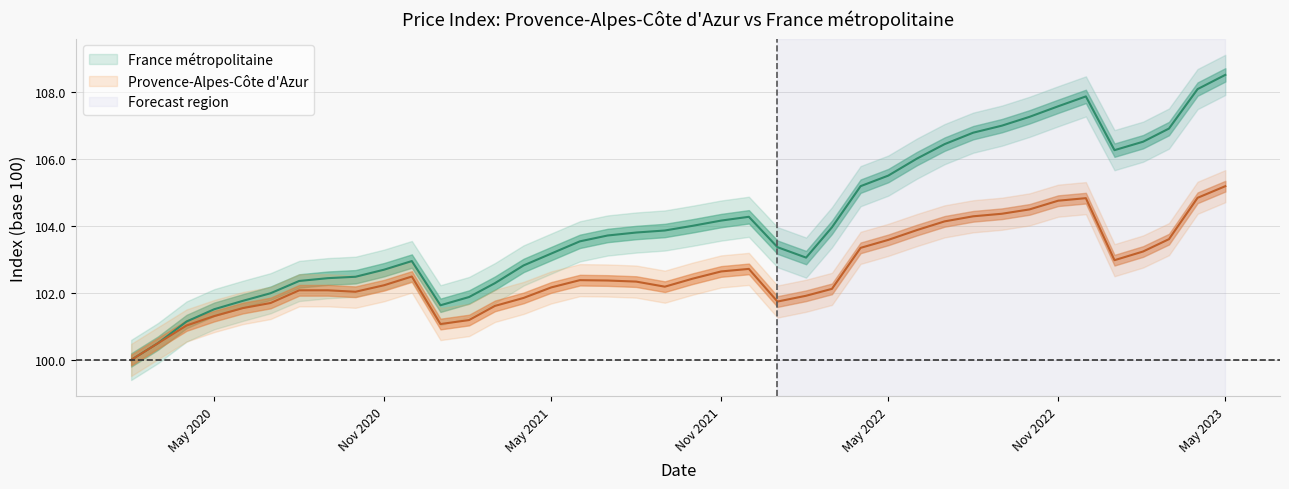

Does the chart display data point markers on the line(s)?

No